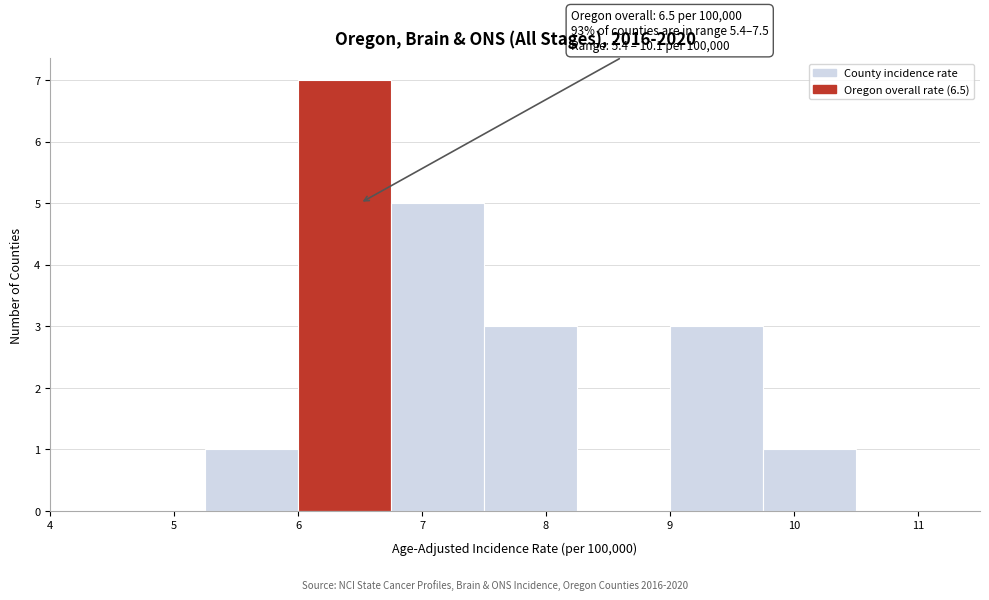

Which range on the x-axis has the tallest bar?

6.00 to 6.75